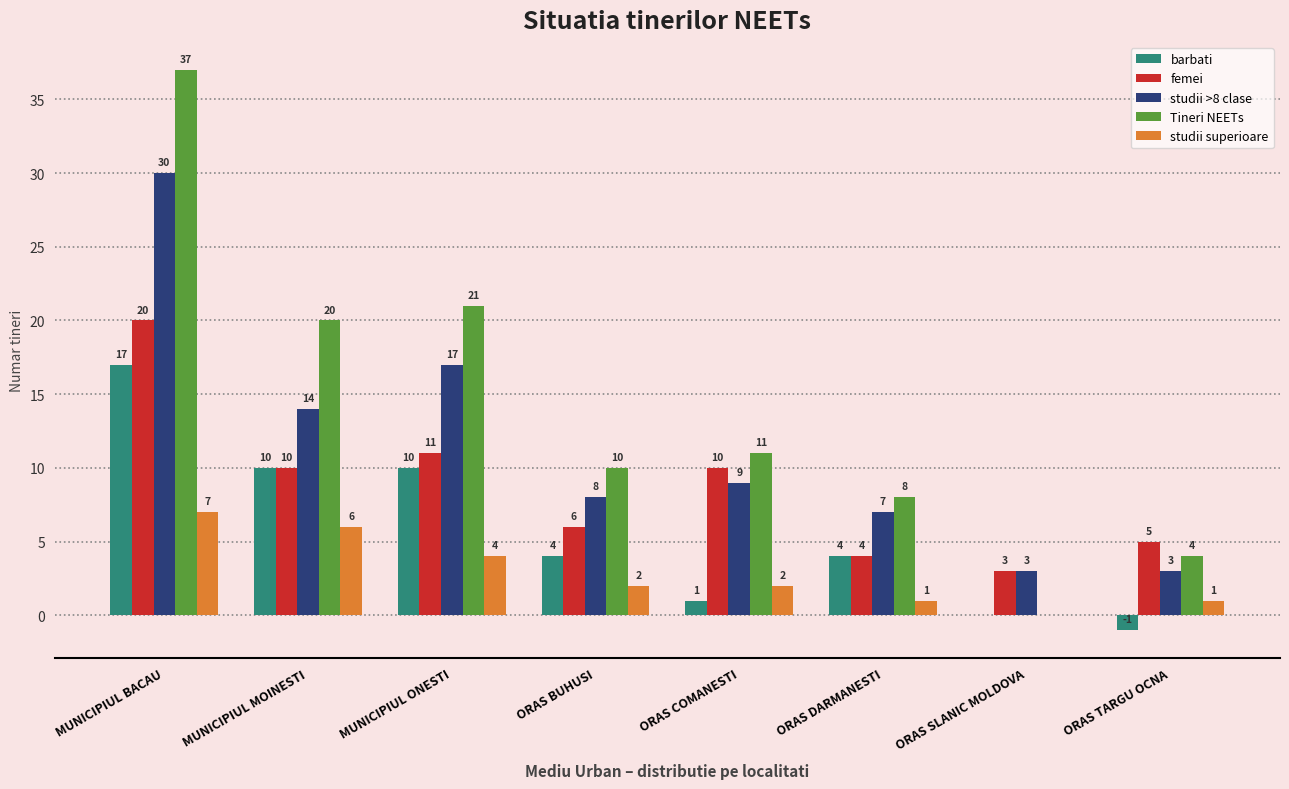

Are the bars horizontal?

No